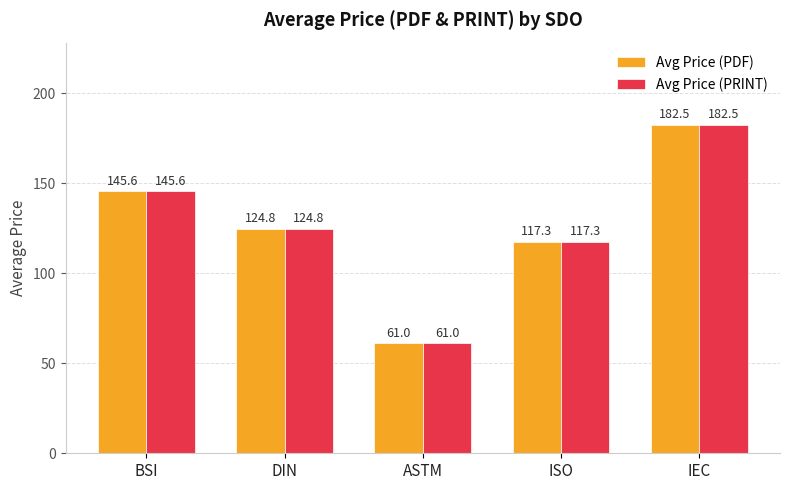

What is the label of the 4th bar from the left?

ISO